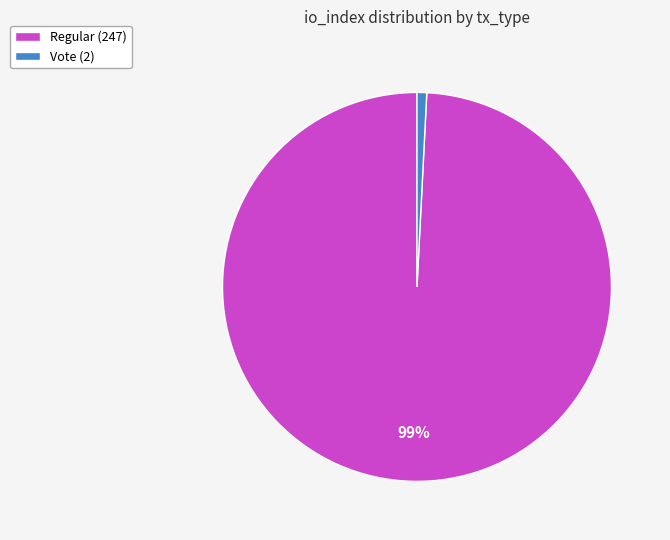

Between Vote (2) and Regular (247), which is larger?

Regular (247)